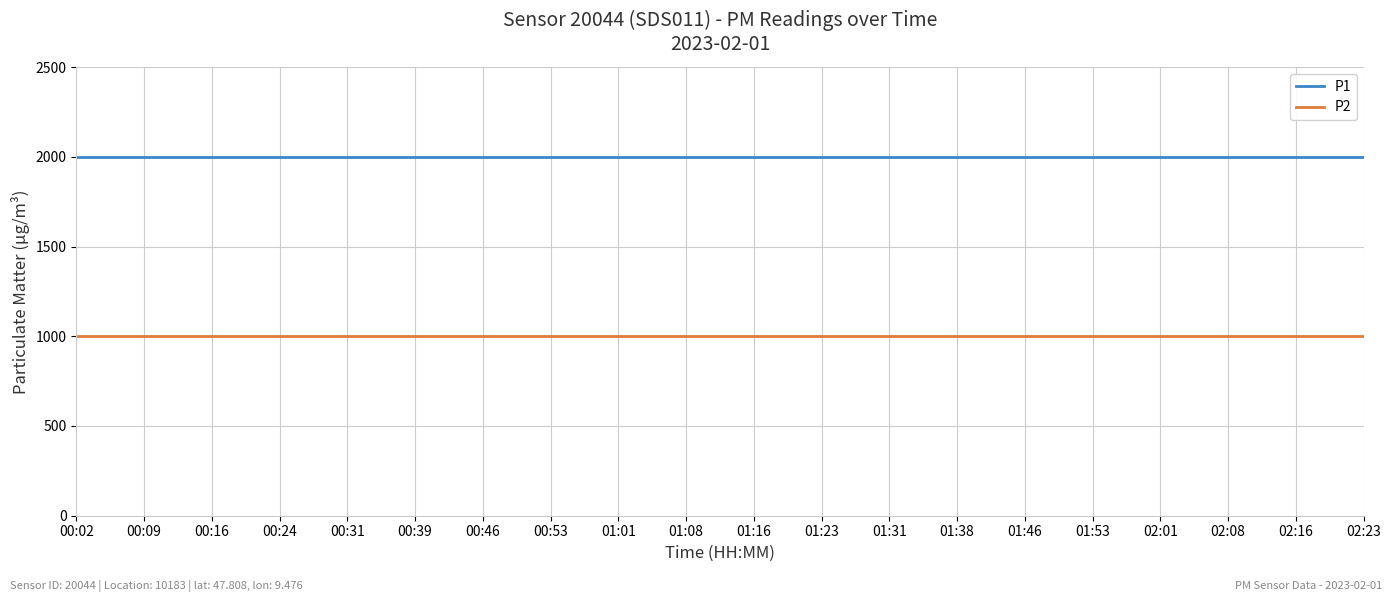

What is the sum of all P2 values?

19998.0